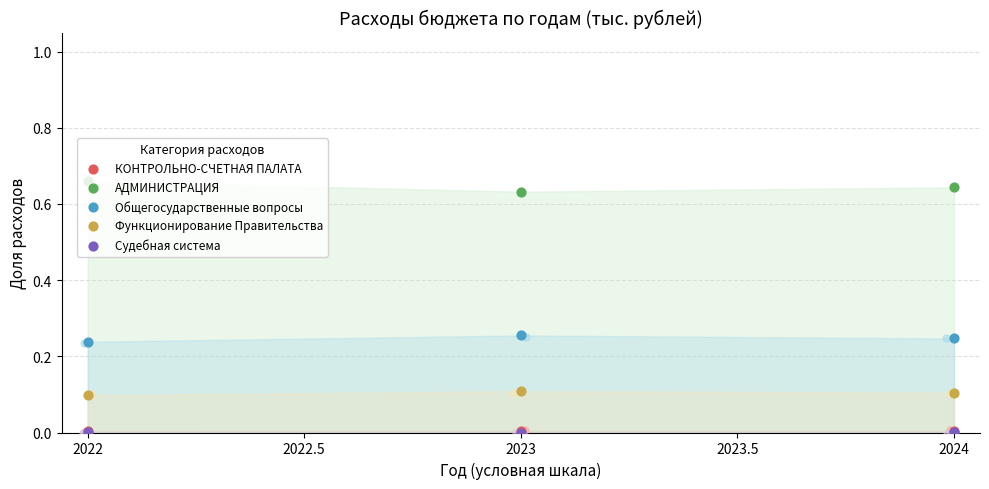

Is the value of АДМИНИСТРАЦИЯ at 2023 greater than the value of Функционирование Правительства at 2022.5?

Yes